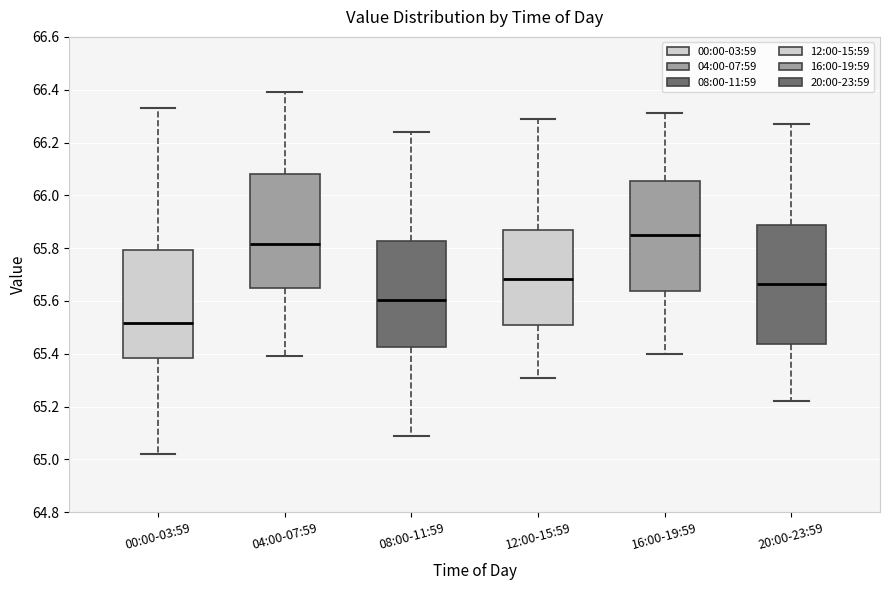

Which box's median line is the lowest?

00:00-03:59